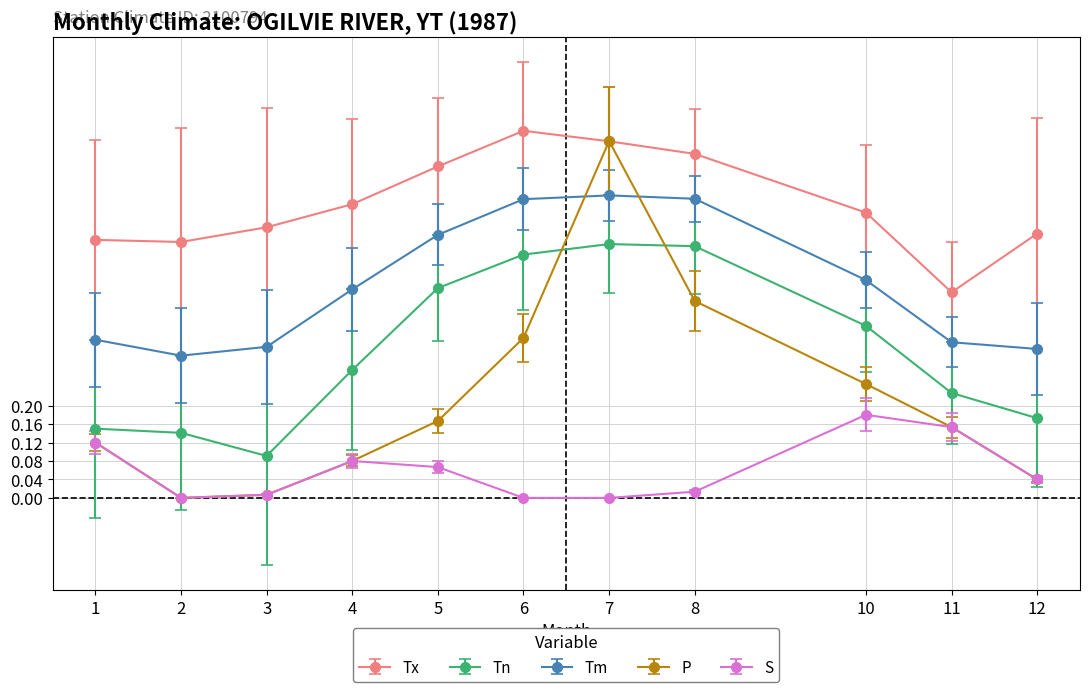

True or false: S has more than 1 points higher than both neighbors.

True